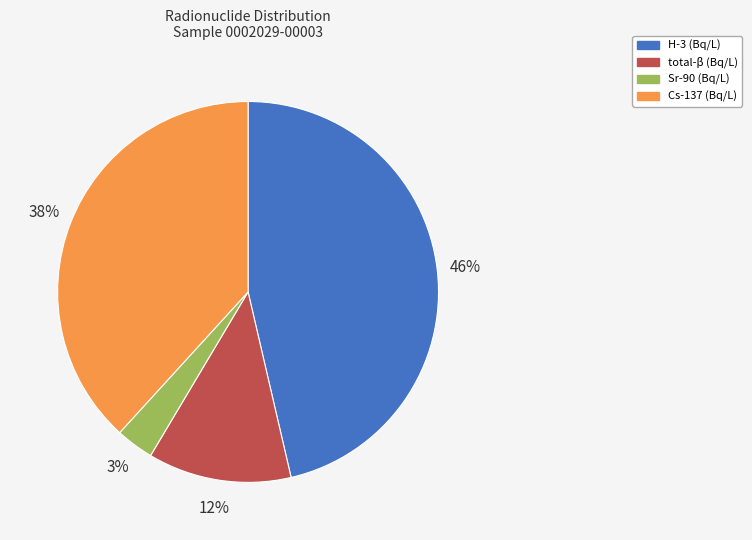

How many slices are in this pie chart?

4